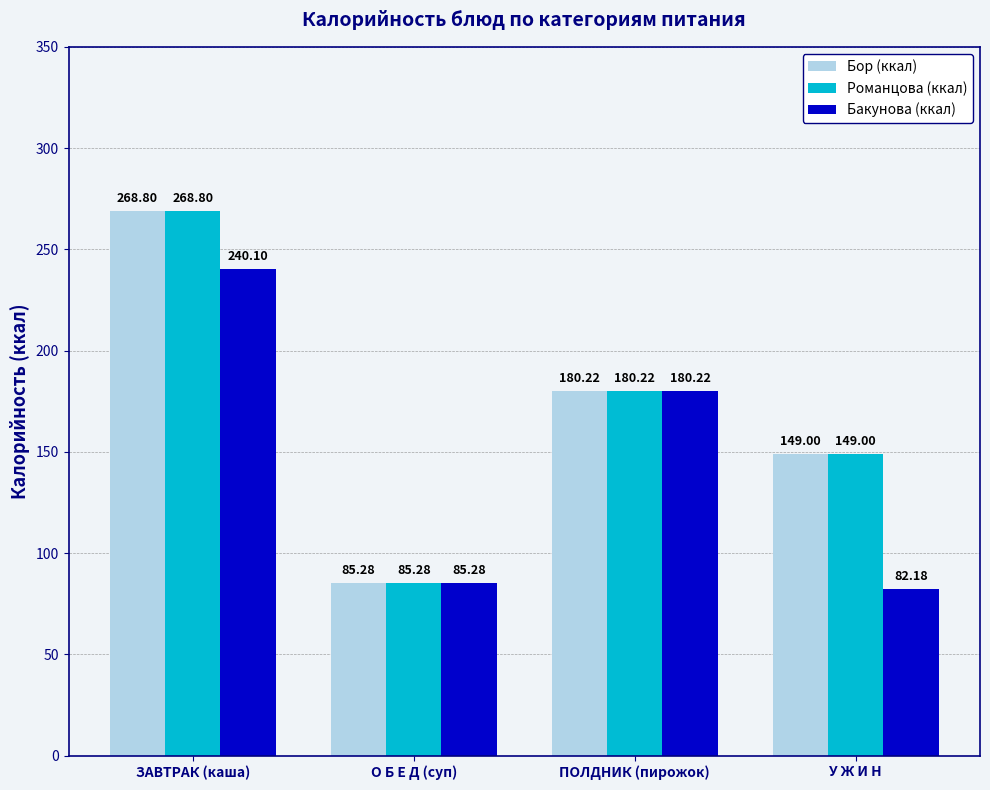

List the labels in order of Бор (ккал) value, smallest first.

О Б Е Д (суп), У Ж И Н, ПОЛДНИК (пирожок), ЗАВТРАК (каша)